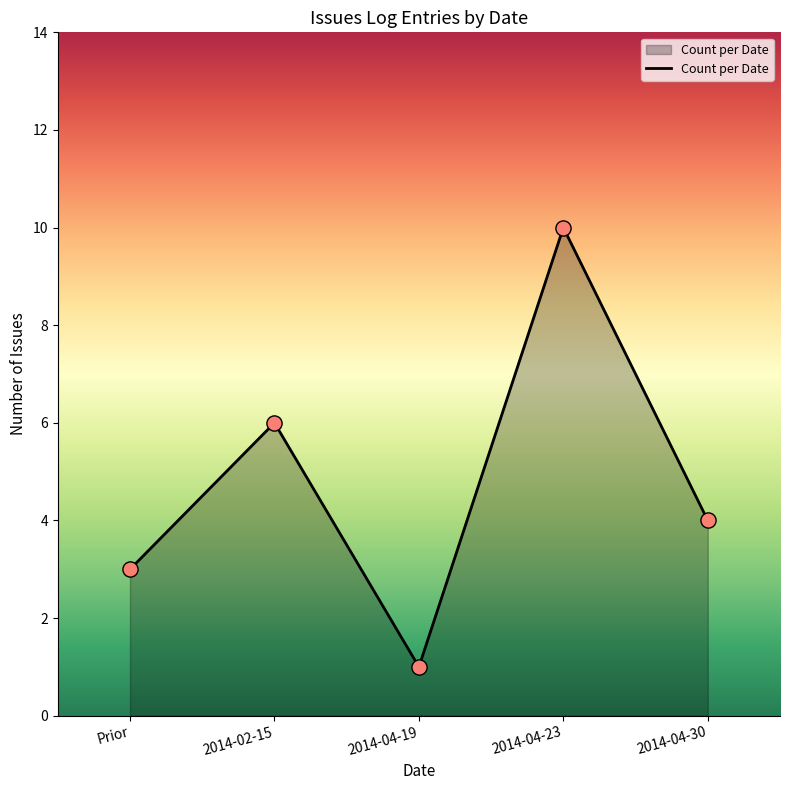

Which has a higher value, 2014-04-23 or Prior?

2014-04-23